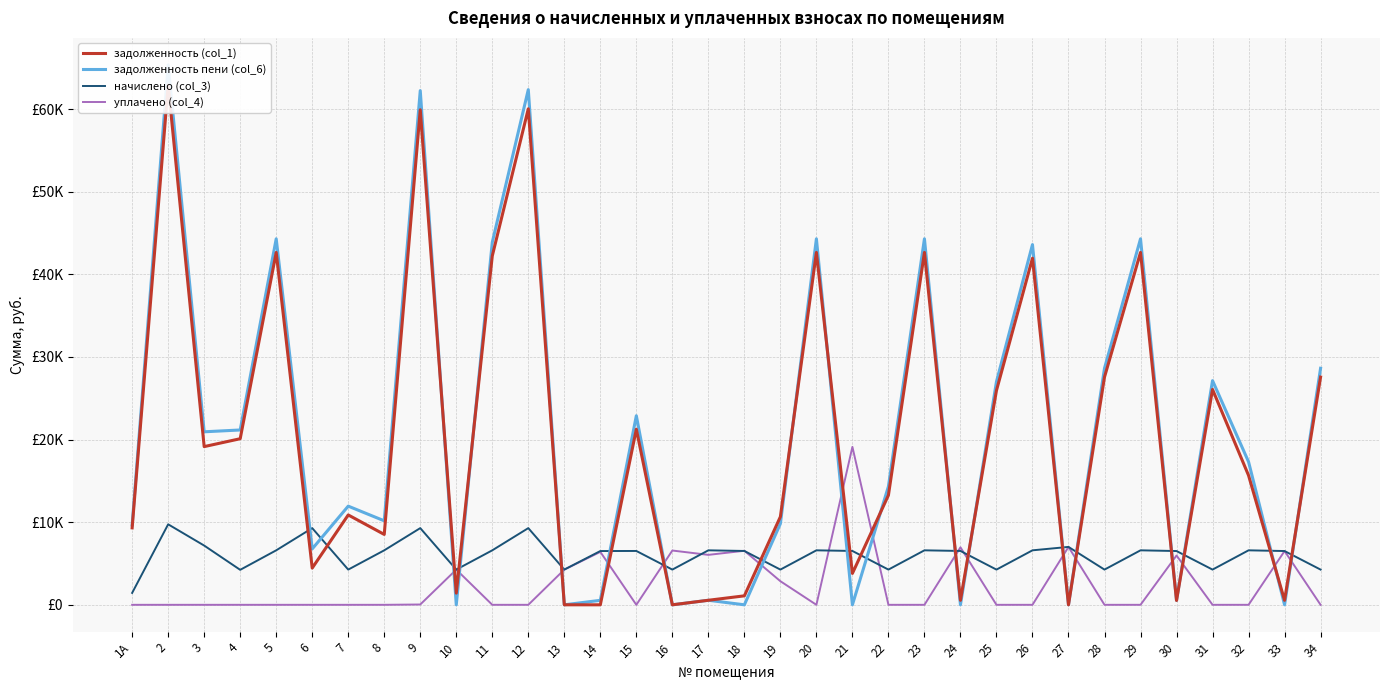

How many lines are shown in the chart?

4